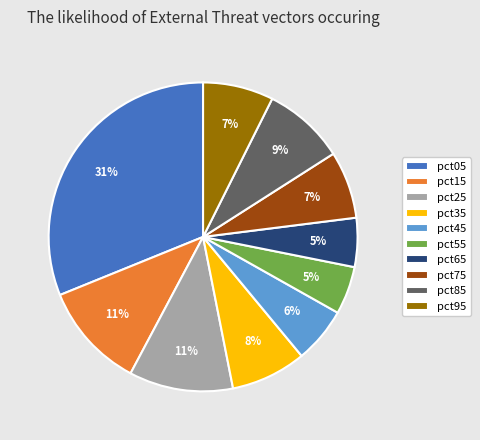

Which category has the biggest portion of the pie?

pct05